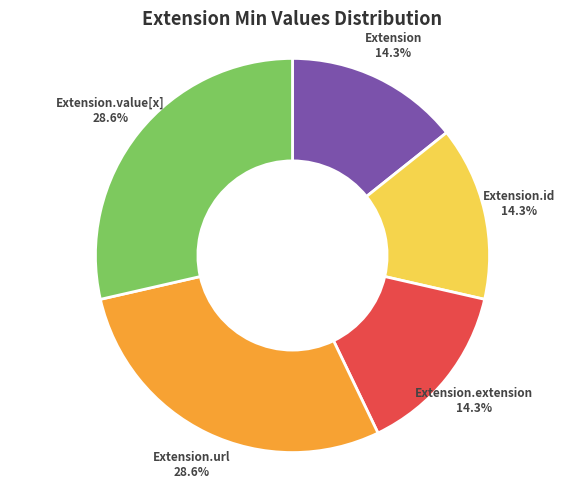

To the nearest percent, what is the average slice percentage?

20%